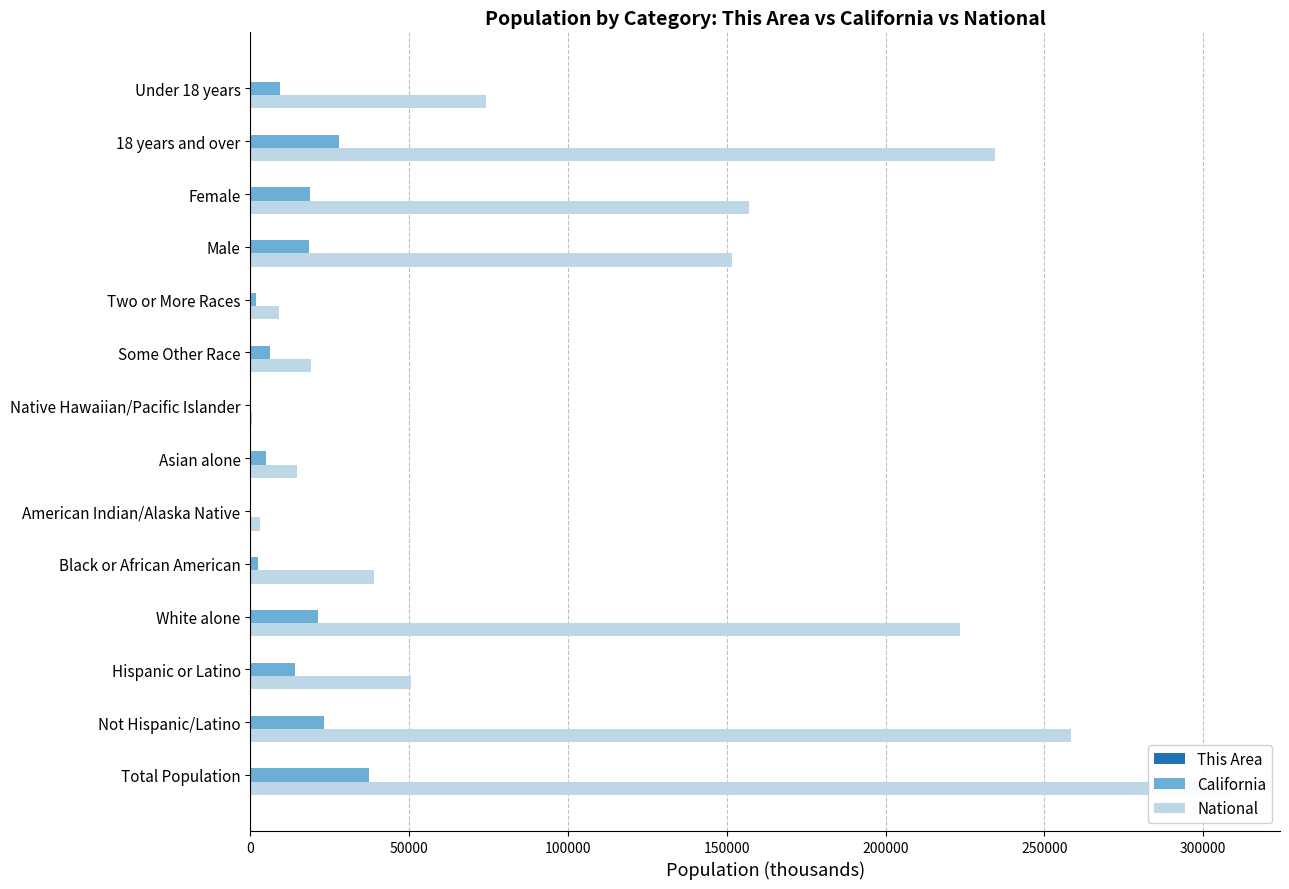

What position from the left is 300000?

7